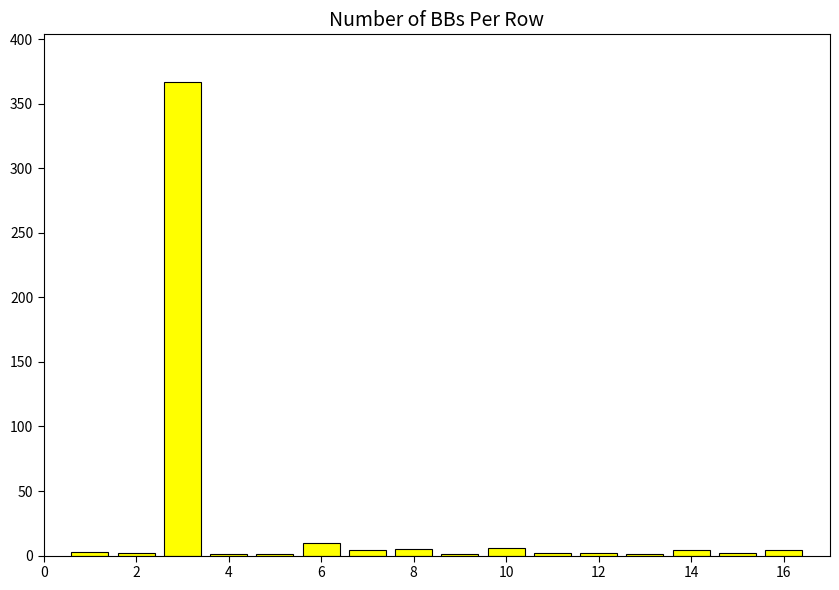

What is the maximum value shown in the chart?

367